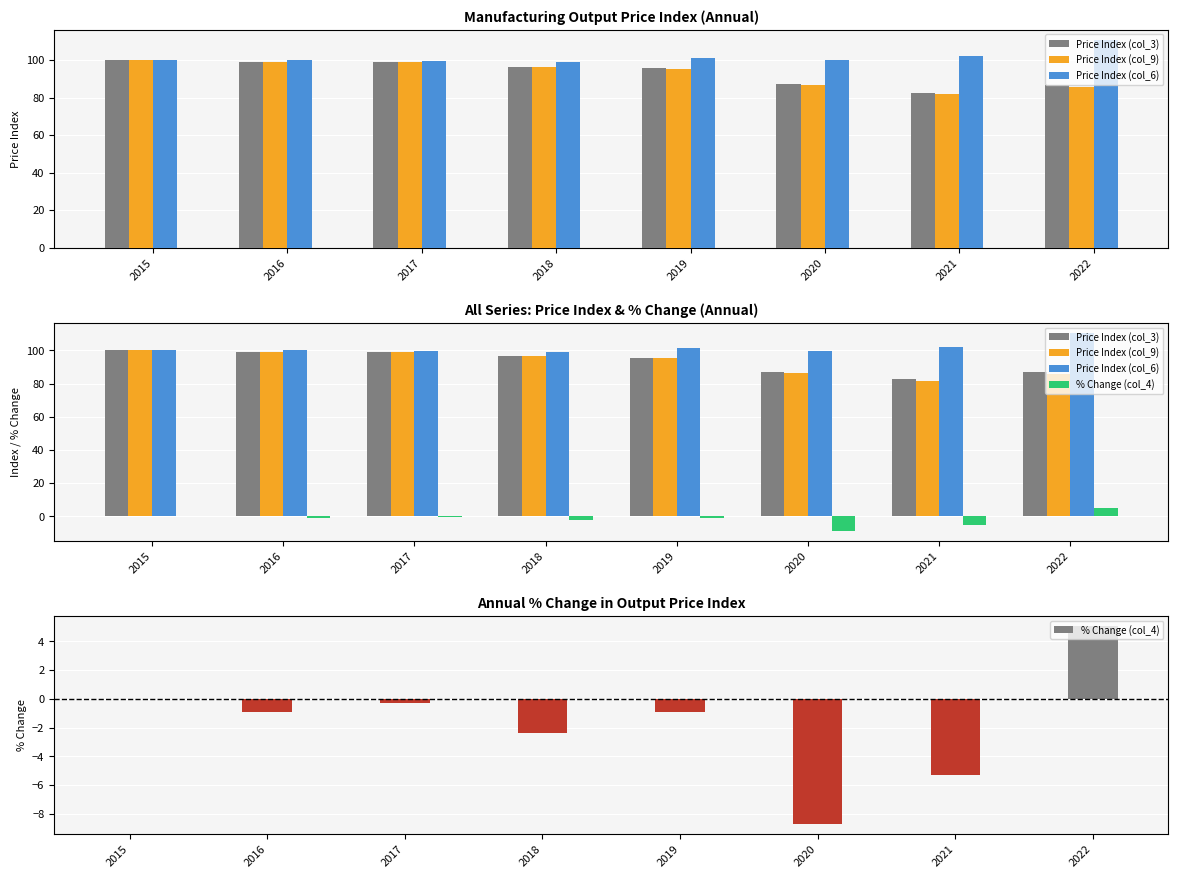

Which series has the widest spread of values?

Price Index (col_9)